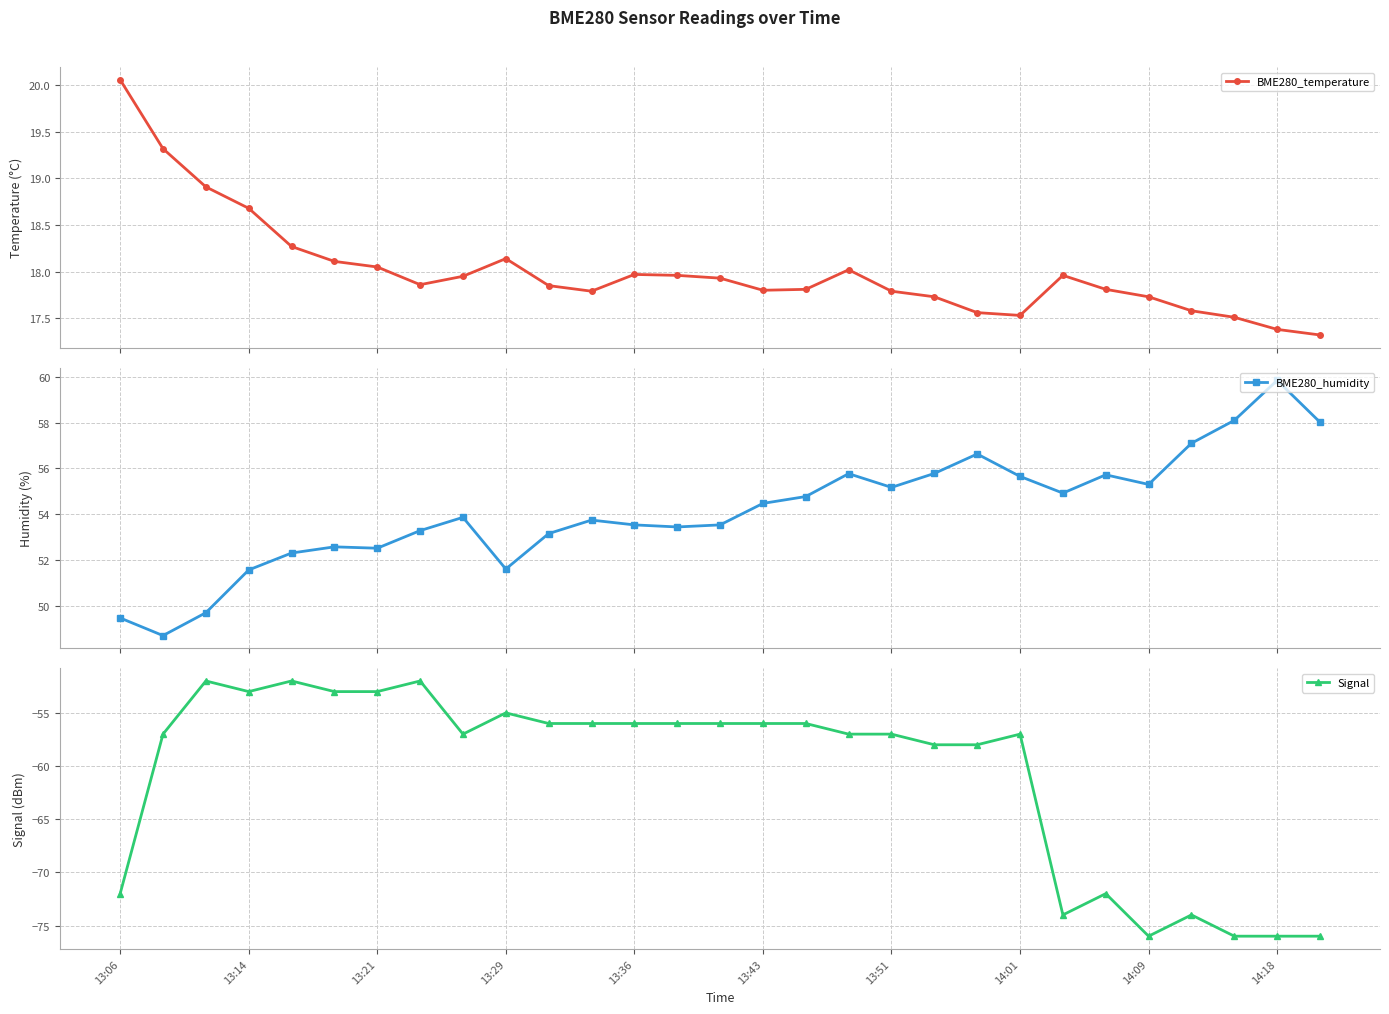

Which series has the largest total across all categories?

BME280_humidity